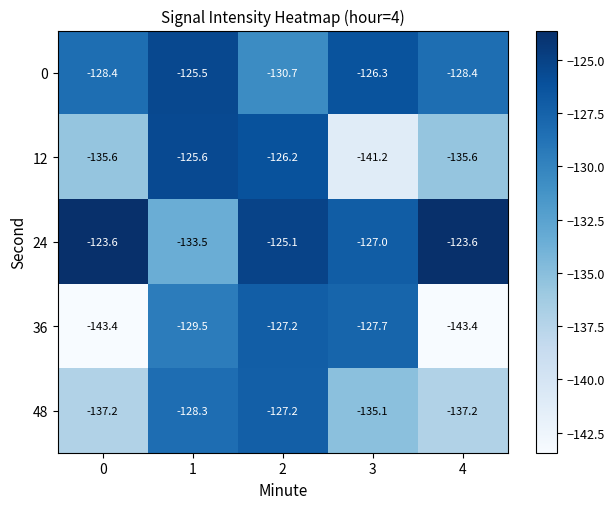

What is the difference between the second highest and minimum values in the 0 series?

4.4